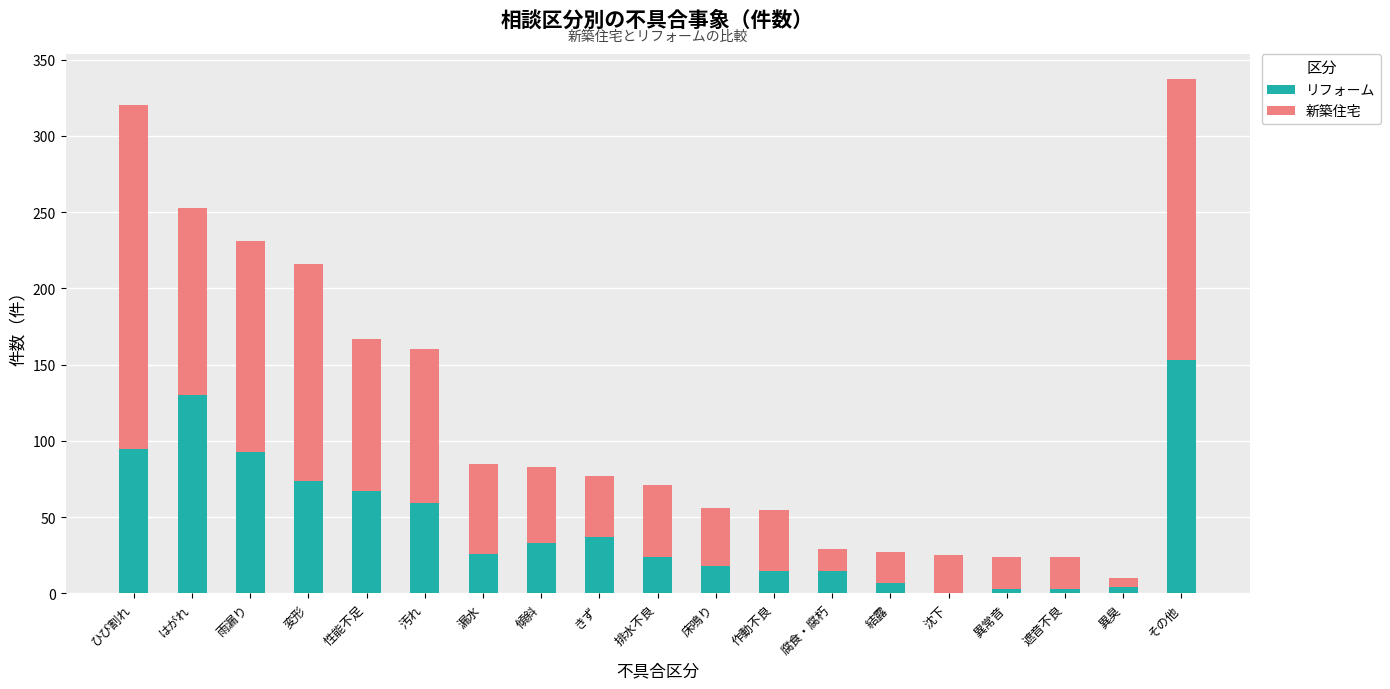

The value of リフォーム at 排水不良 is 9. True or false?

False